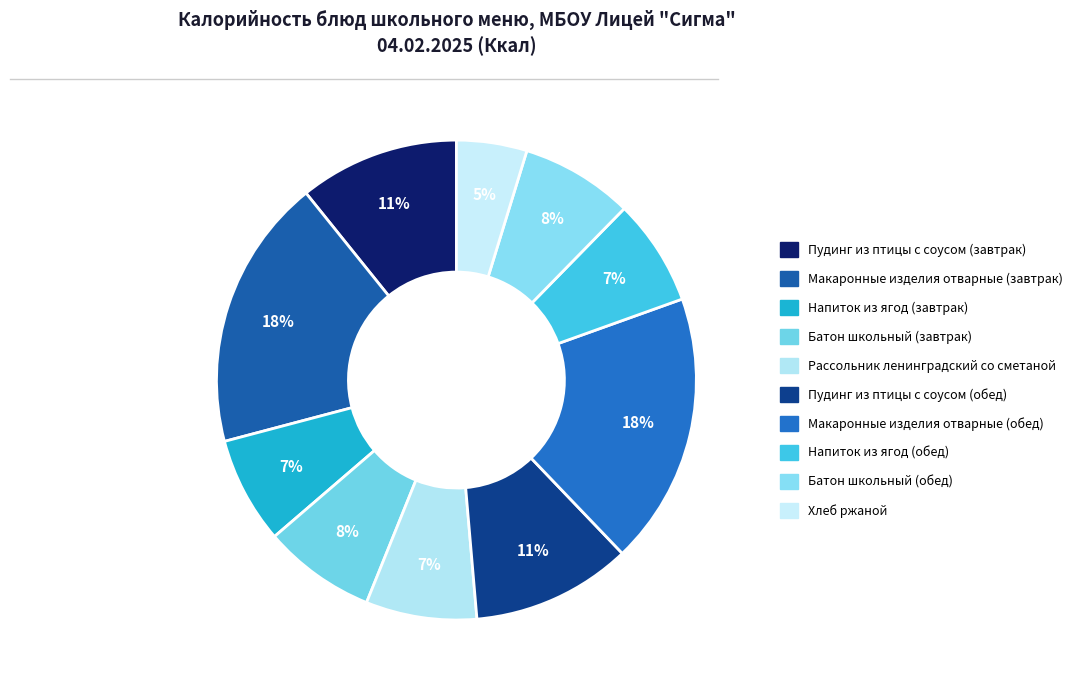

To the nearest percent, what is the combined percentage of Макаронные изделия отварные (обед) and Батон школьный (завтрак)?

26%